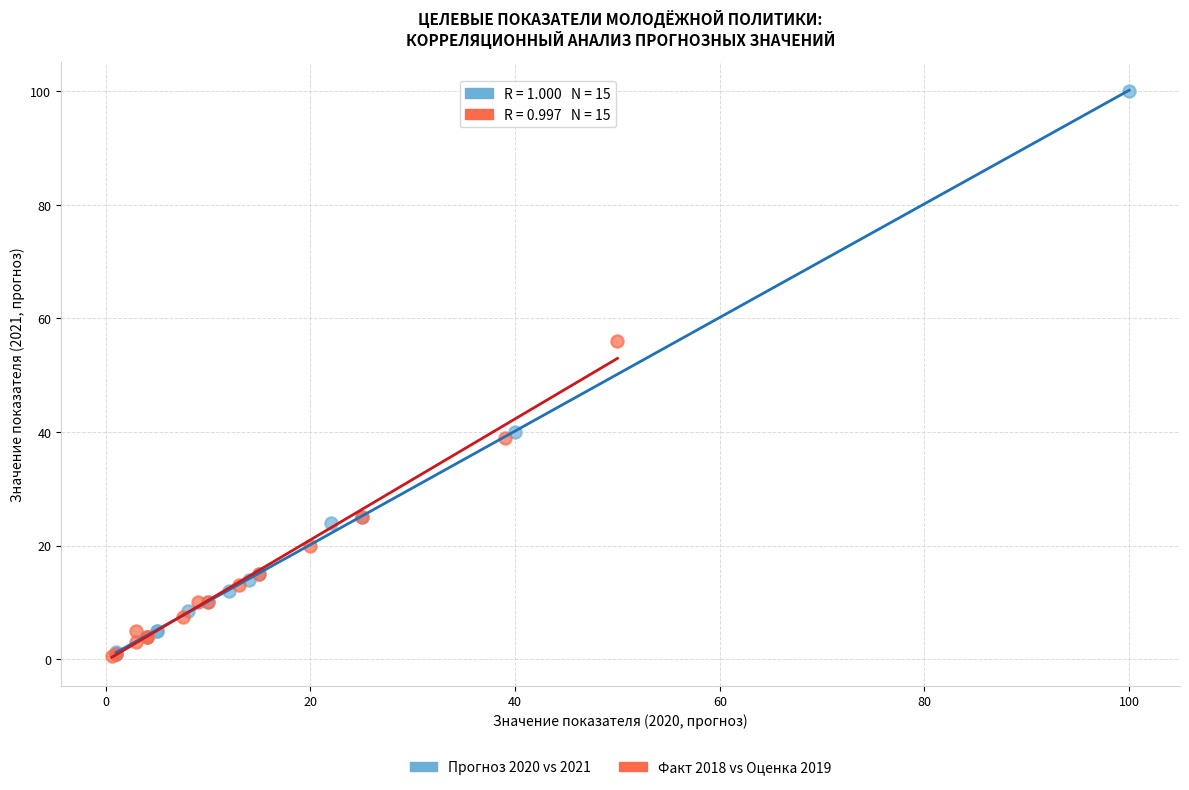

Which series contains the highest Y value?

Прогноз 2020 vs 2021